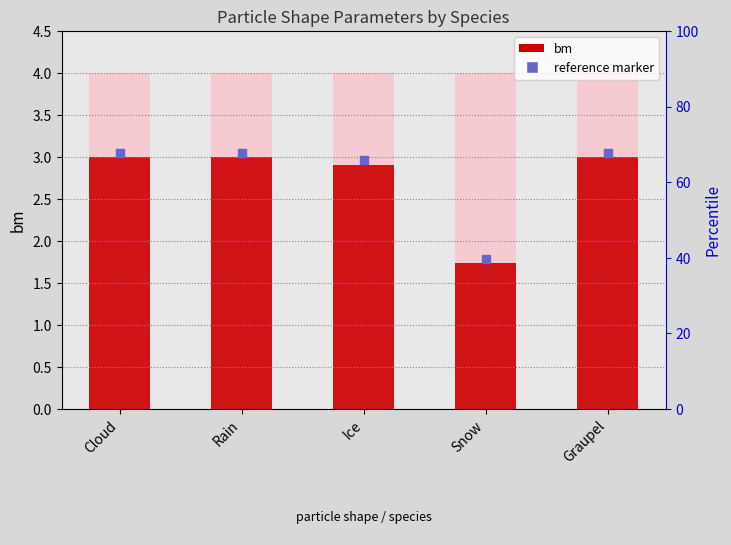

What position from the right is Rain?

4